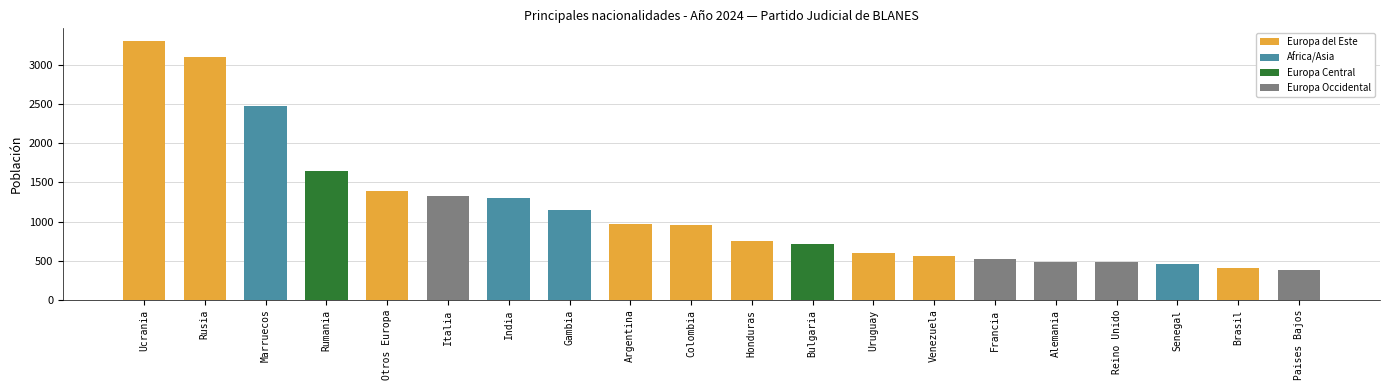

What is the maximum value shown in the chart?

3305